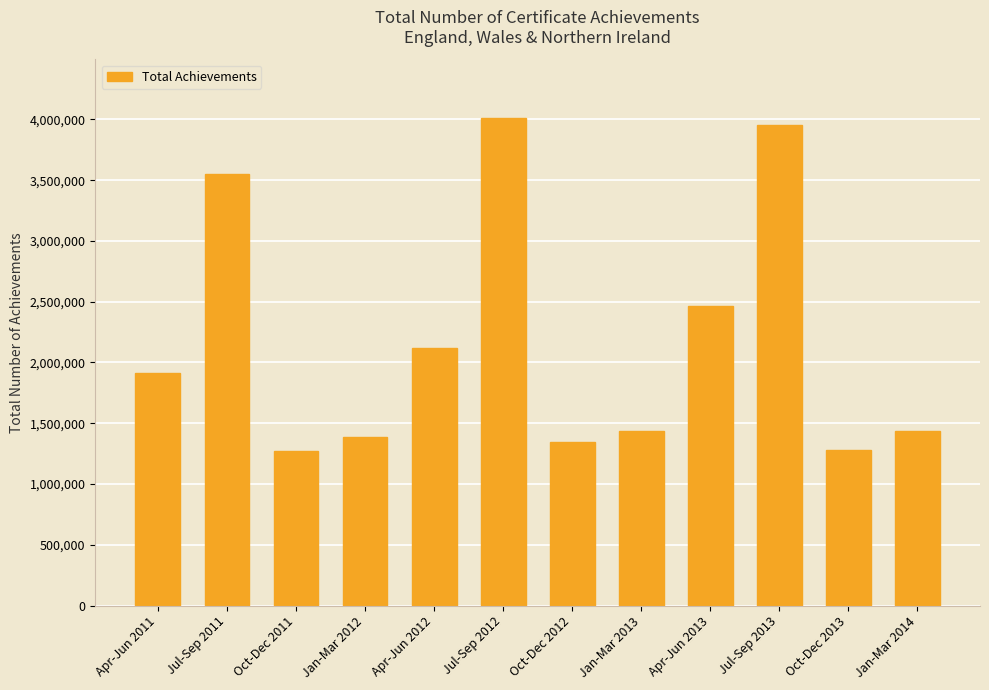

What is the minimum value shown in the chart?

1271400